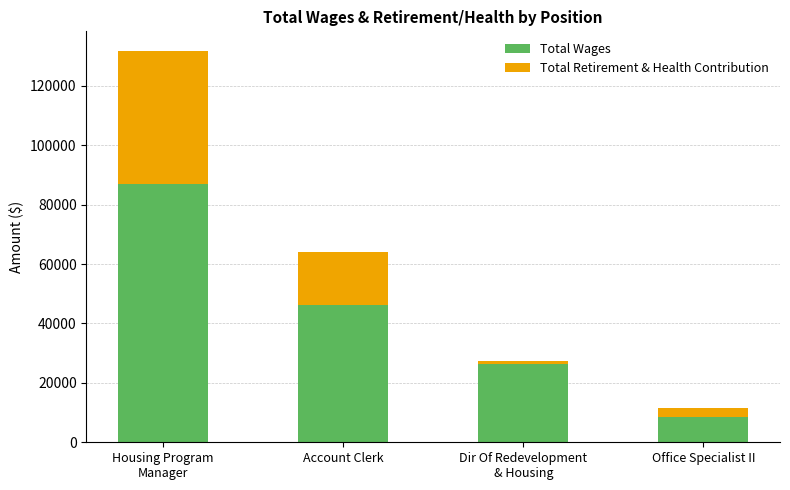

True or false: Total Wages has a value of 8506 at Office Specialist II.

True